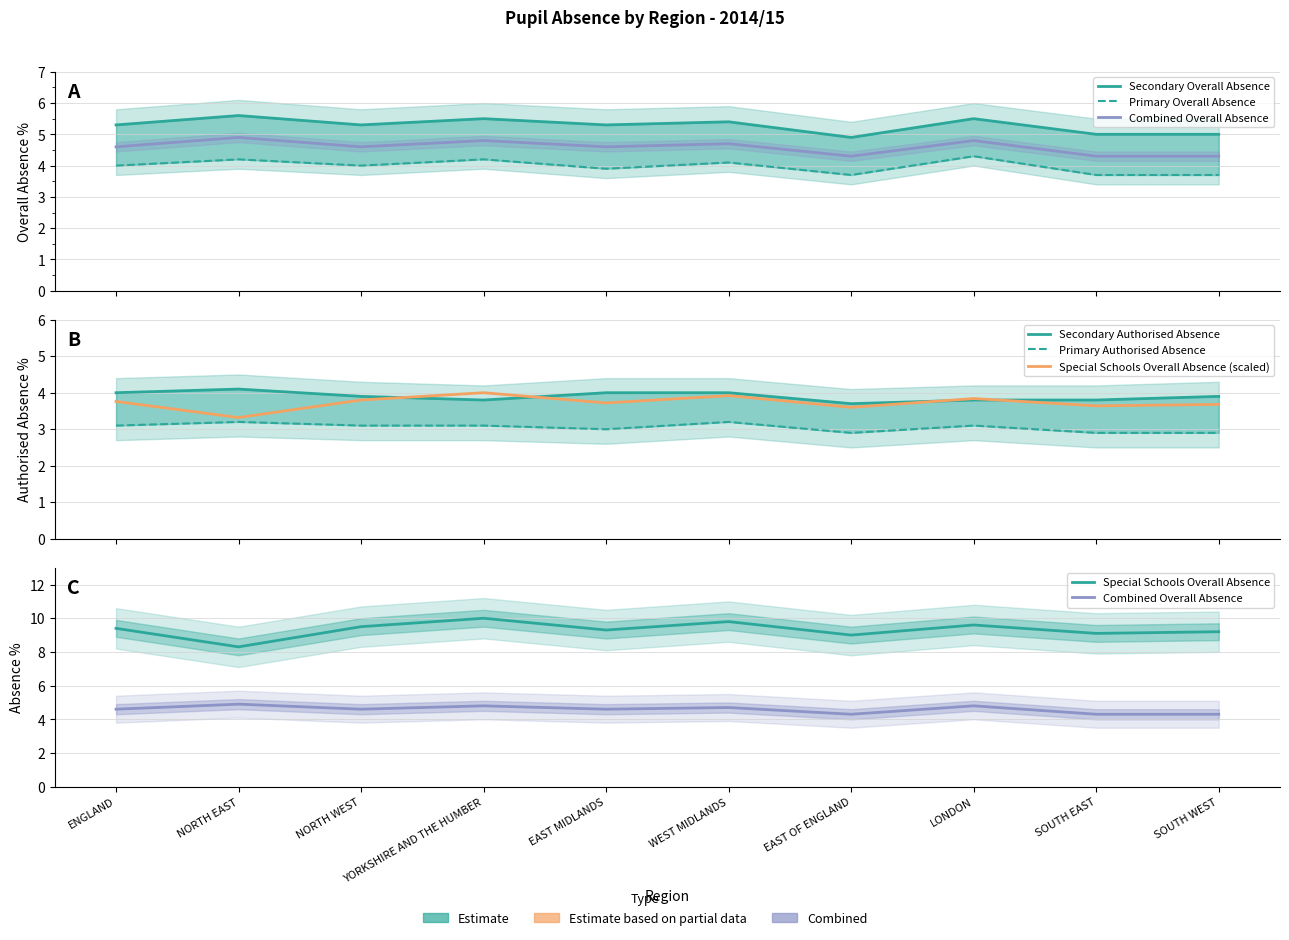

Between NORTH EAST and LONDON, which series saw the biggest shift?

Special Schools Overall Absence